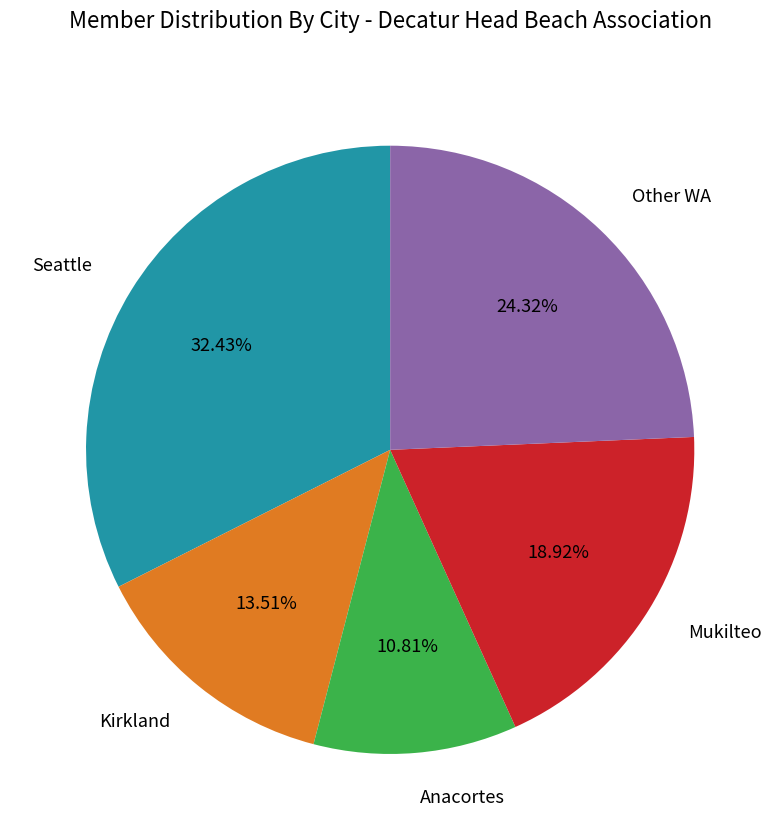

Approximately how many times larger is the value at Seattle compared to Mukilteo?

1.7